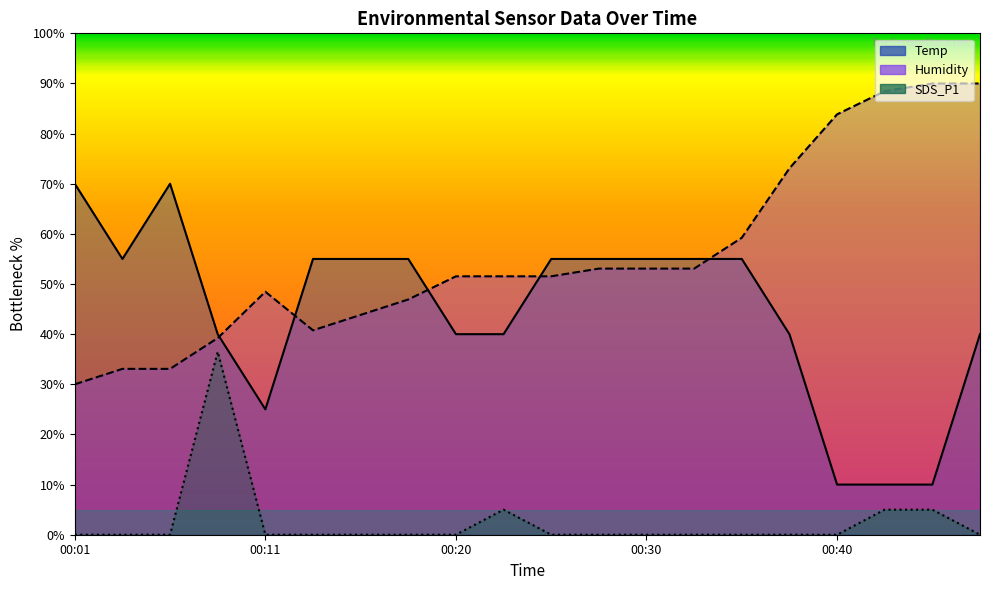

What is the value of the Humidity point at the 9th from the left?

51.5